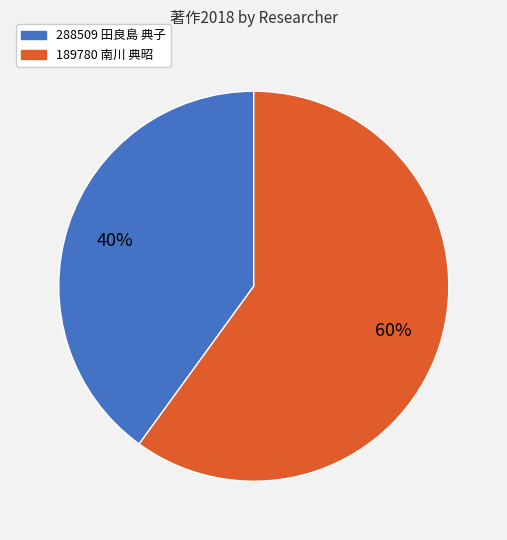

Combined, do 189780 南川 典昭 and 288509 田良島 典子 account for over 50%?

Yes